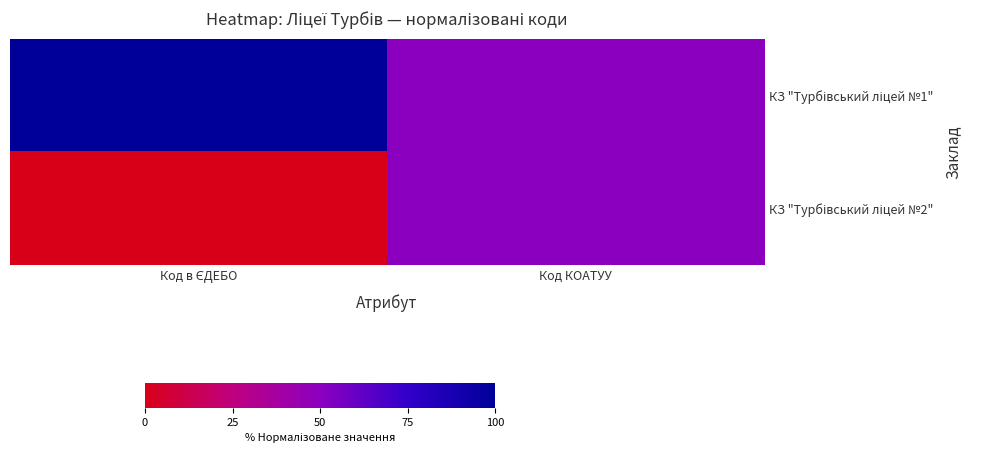

Which series has the largest total across all categories?

КЗ "Турбівський ліцей №1"